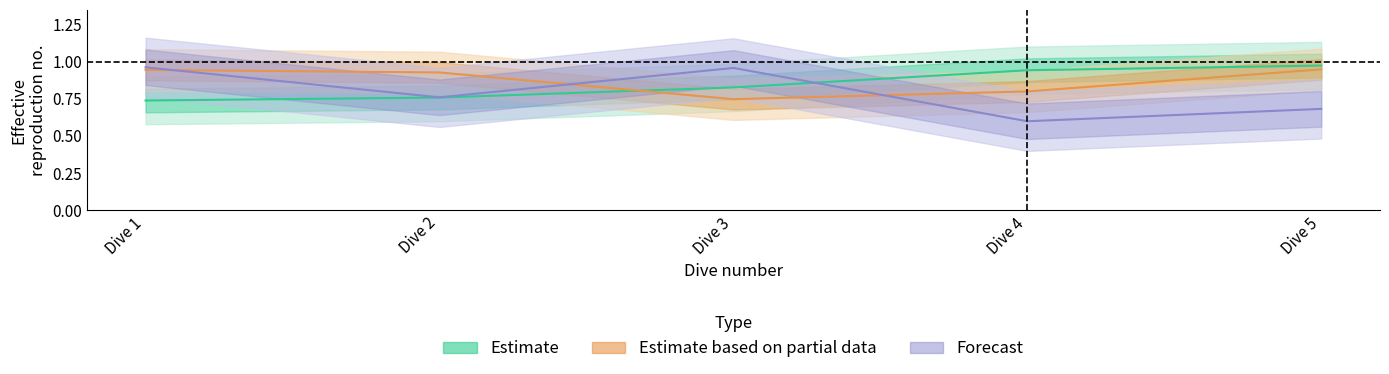

Does the chart display data point markers on the line(s)?

No